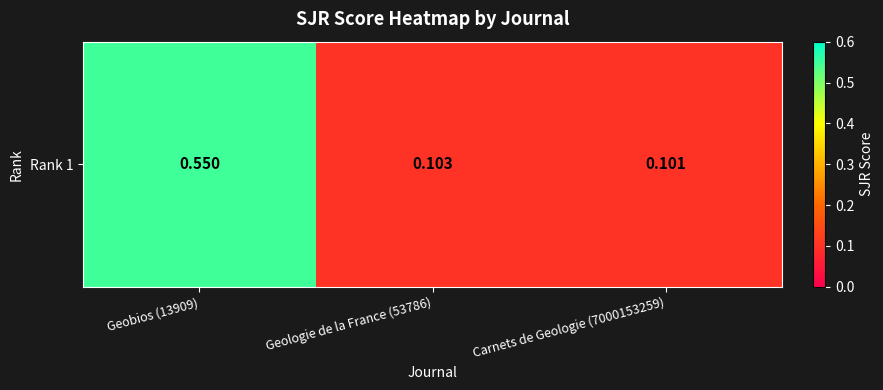

What value does the data have at Geobios (13909)?

0.6